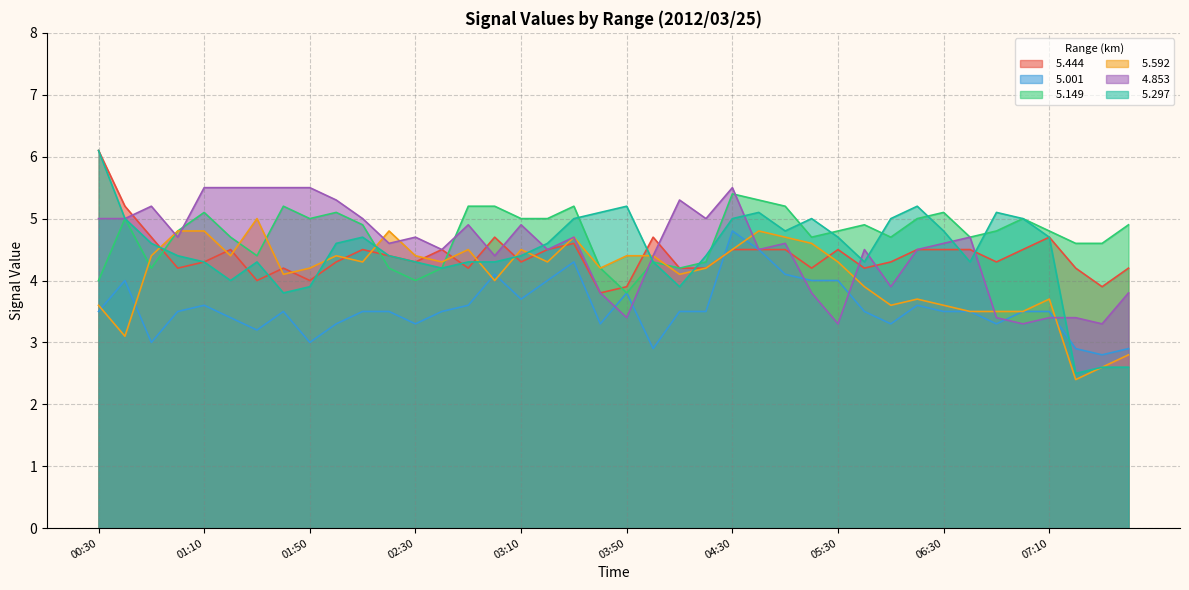

What is the minimum value shown in the chart?

2.4